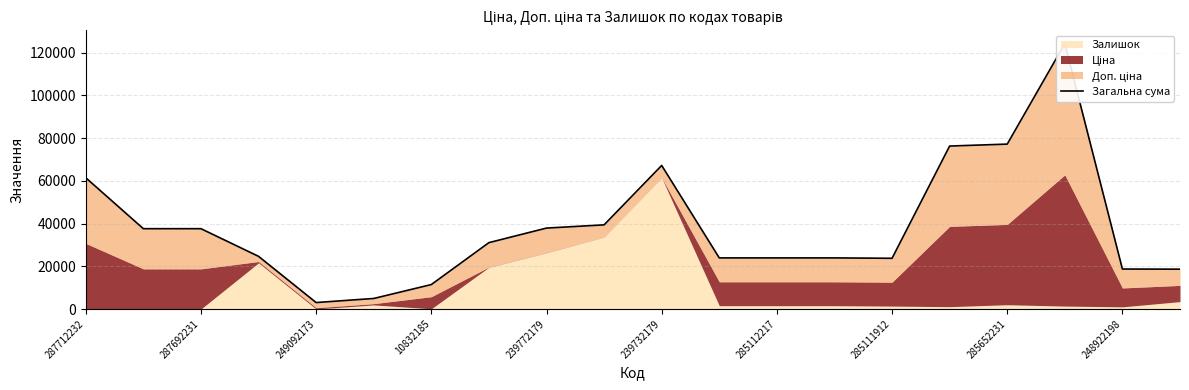

Is it true that the value at 249092173 is 4600.2?

False